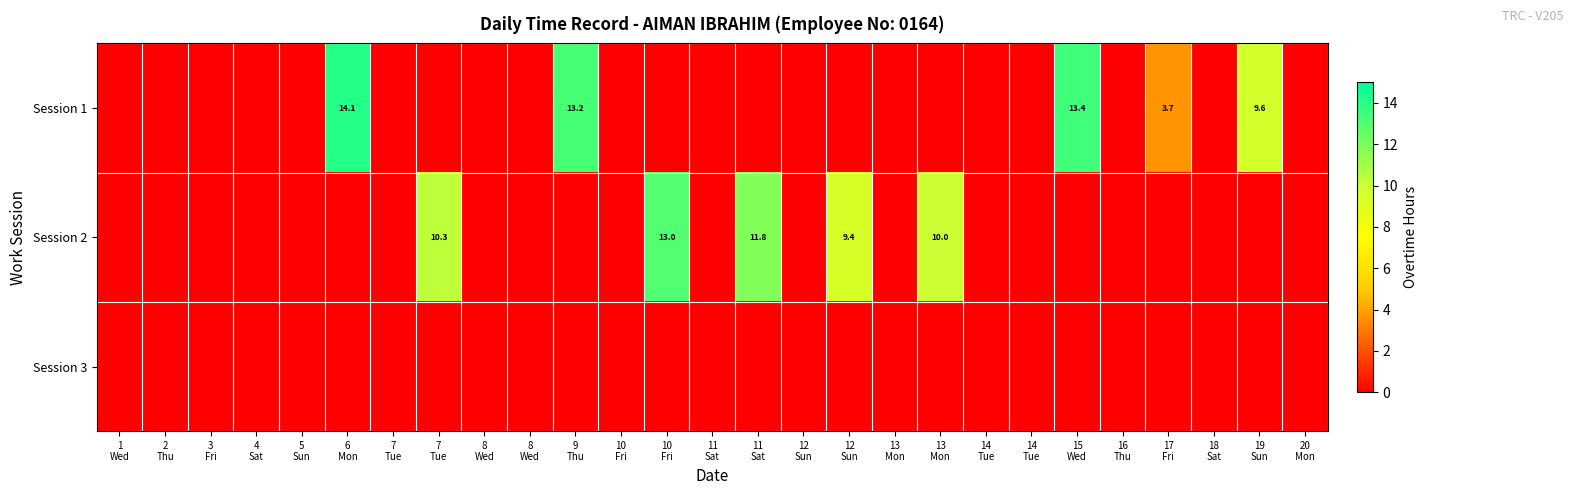

Rank the categories by Session 3 value from highest to lowest.

1 Wed, 2 Thu, 3 Fri, 4 Sat, 5 Sun, 6 Mon, 7 Tue, 7 Tue, 8 Wed, 8 Wed, 9 Thu, 10 Fri, 10 Fri, 11 Sat, 11 Sat, 12 Sun, 12 Sun, 13 Mon, 13 Mon, 14 Tue, 14 Tue, 15 Wed, 16 Thu, 17 Fri, 18 Sat, 19 Sun, 20 Mon